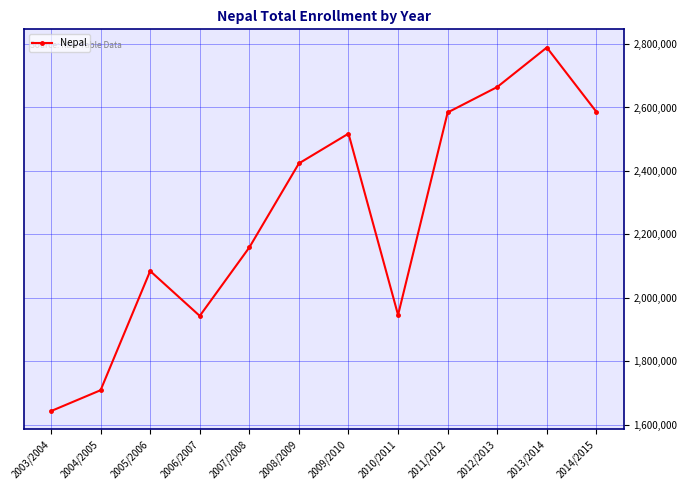

The chart shows a value of 4313969 at 2013/2014. True or false?

False